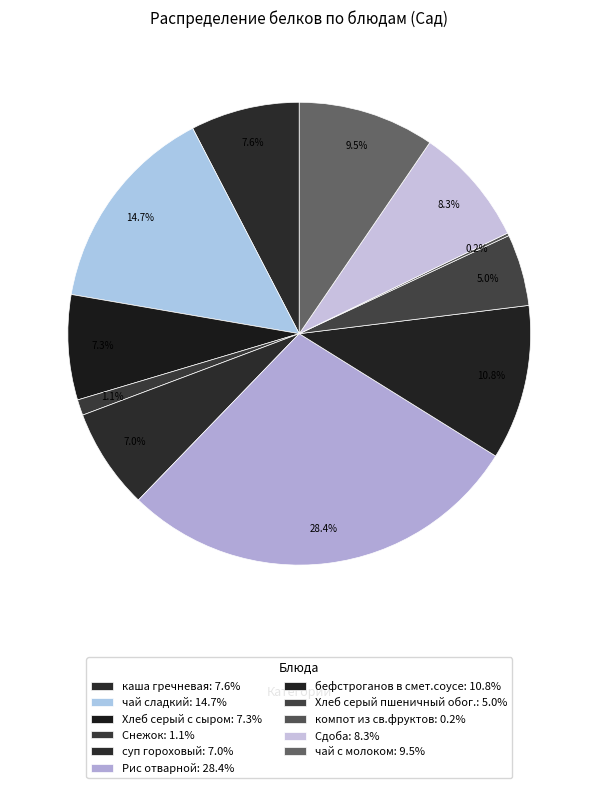

How many segments does this pie chart have?

11